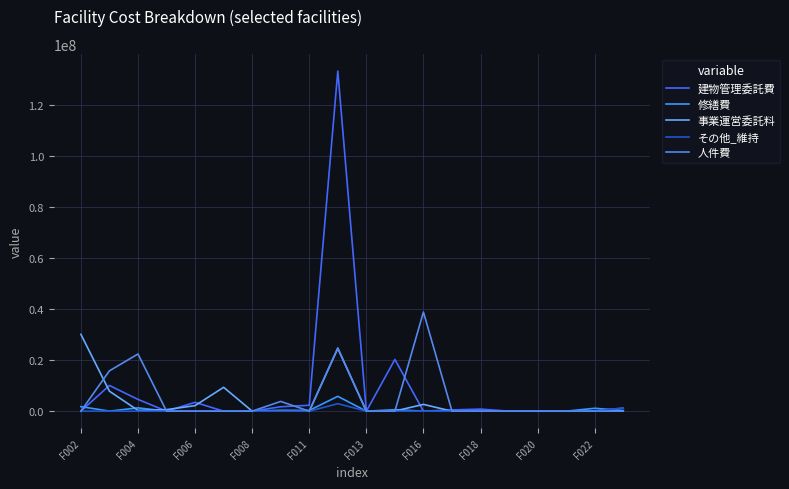

Which series has the largest range (max minus min)?

建物管理委託費